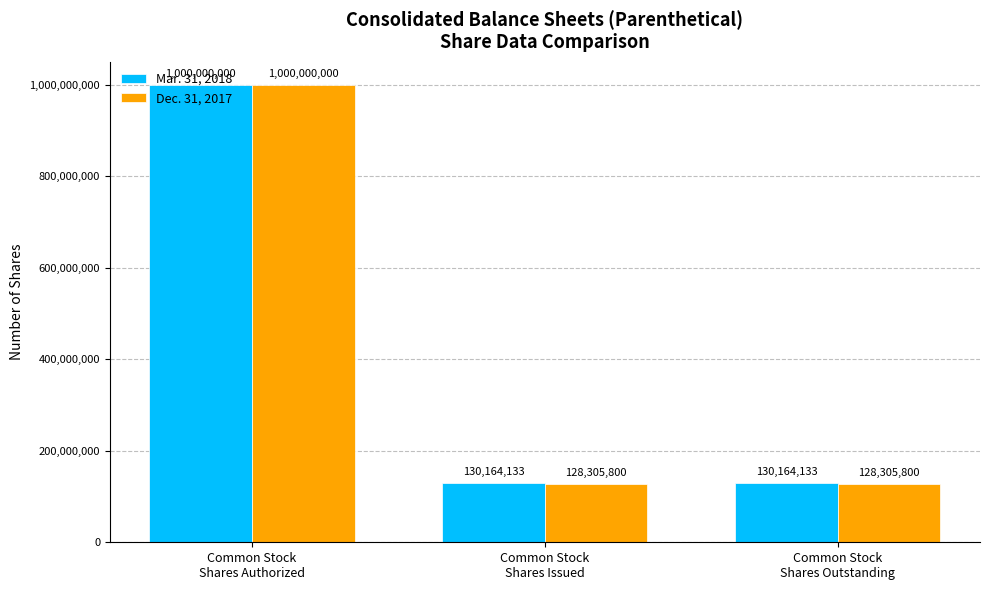

What is the smallest value displayed?

128305800